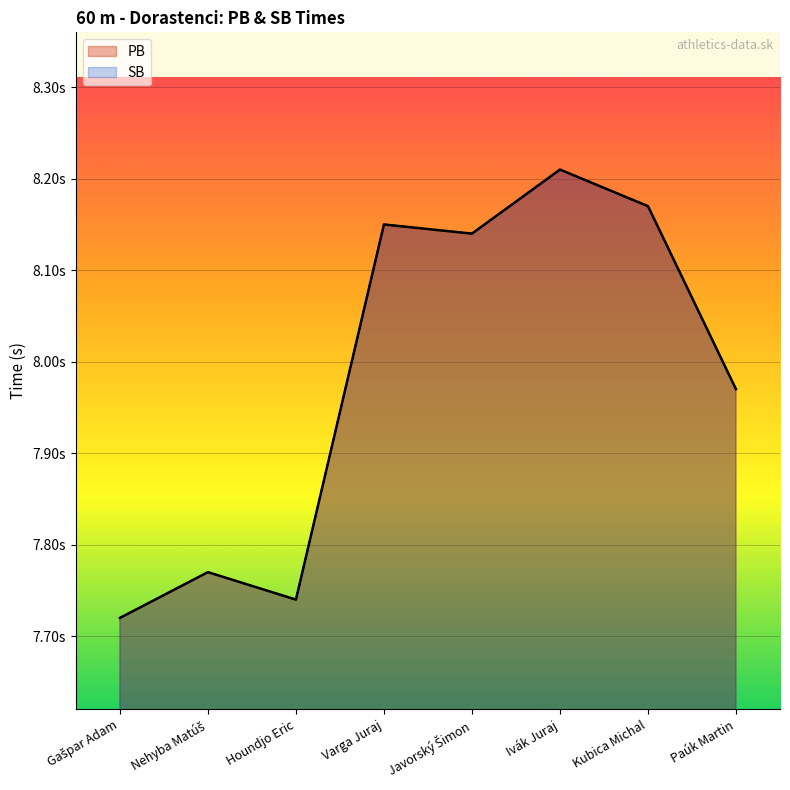

What is the value of the PB point at the 1st from the left?

7.7